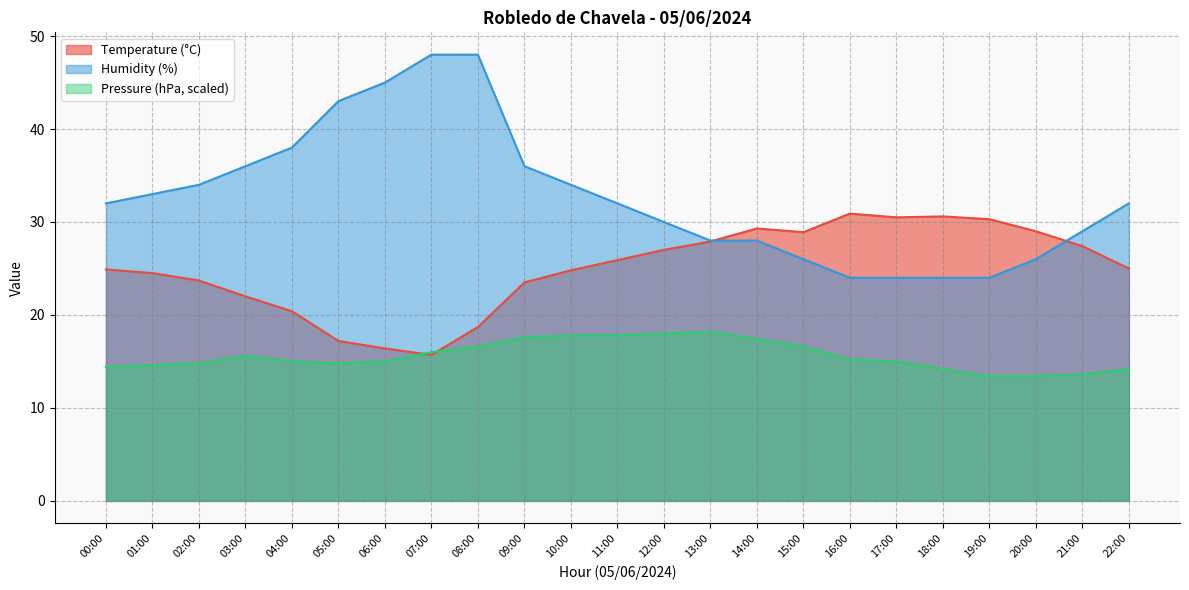

True or false: Humidity (%) has a value of 29.0 at 21:00.

True